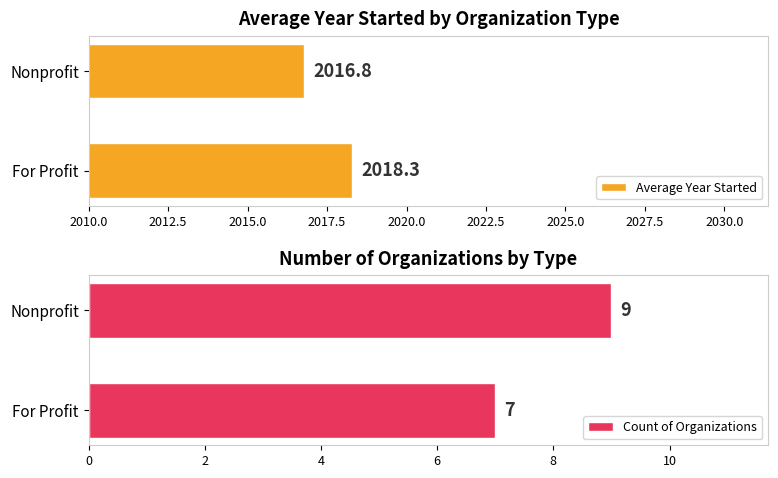

Which series has the largest total across all categories?

Average Year Started